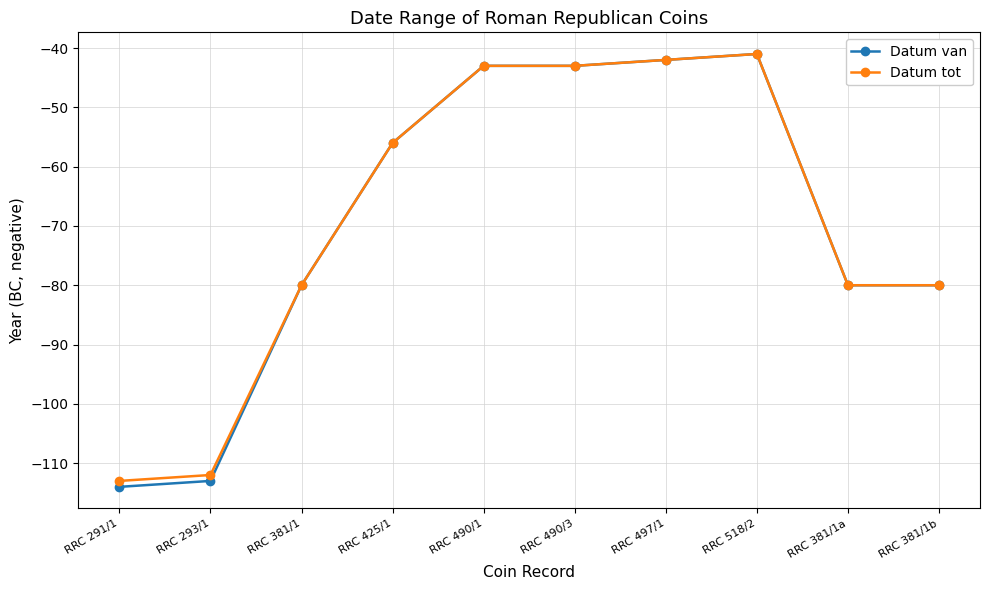

What is the difference between the second highest and second lowest values in the Datum tot series?

70